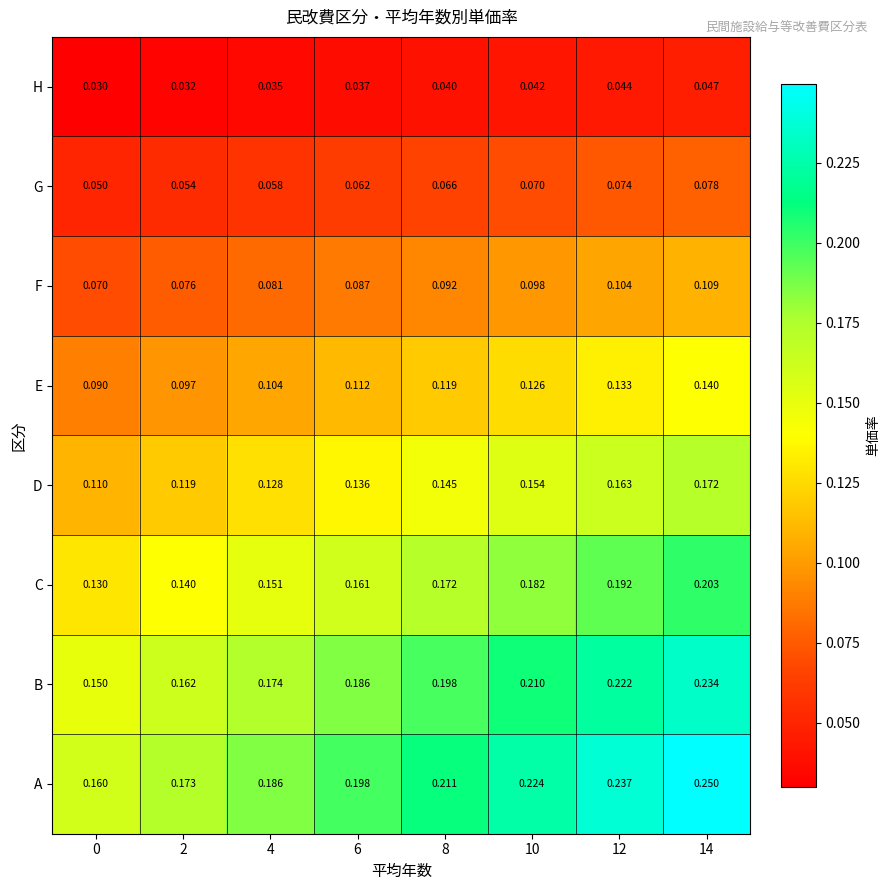

Which series has the largest range (max minus min)?

A